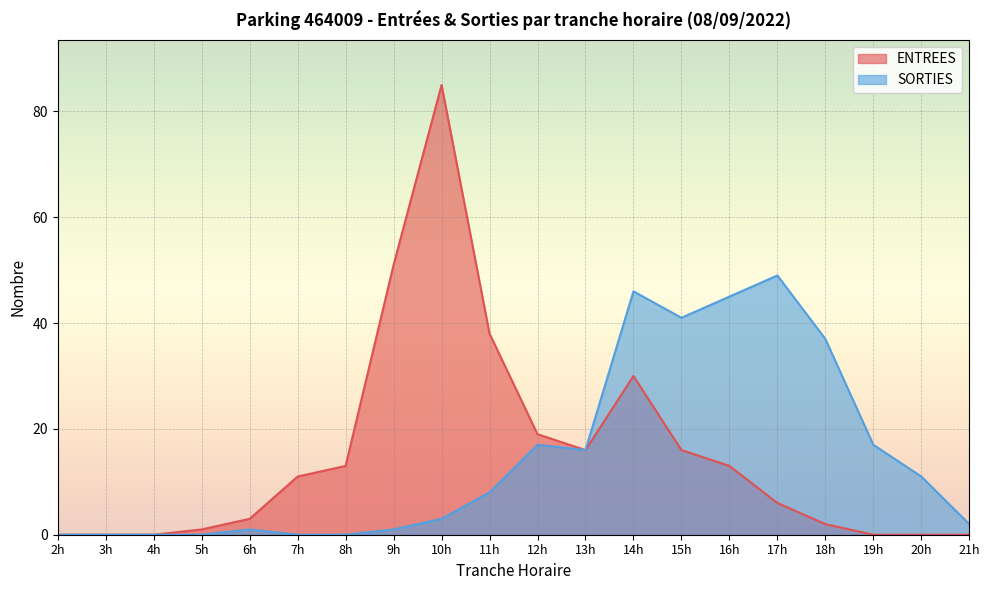

How many lines are shown in the chart?

2